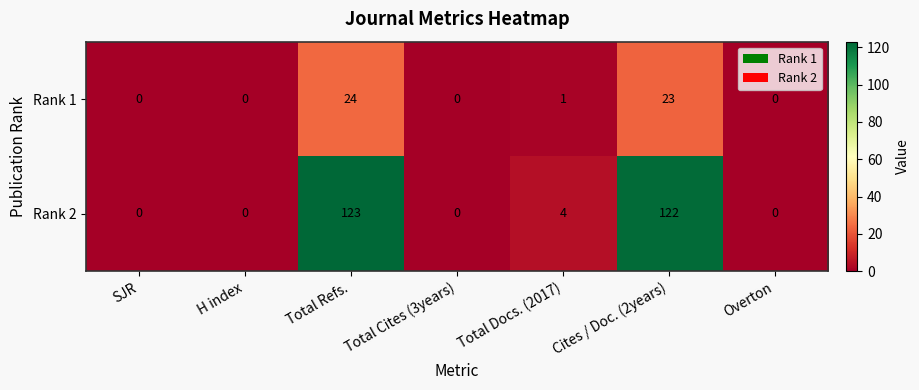

What is the spread (max minus min) of values at Total Refs.?

99